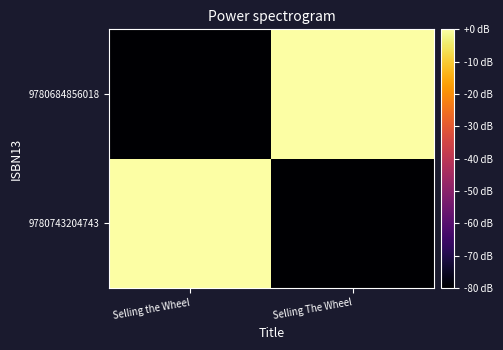

At which category does the chart reach its minimum across all series?

Selling The Wheel